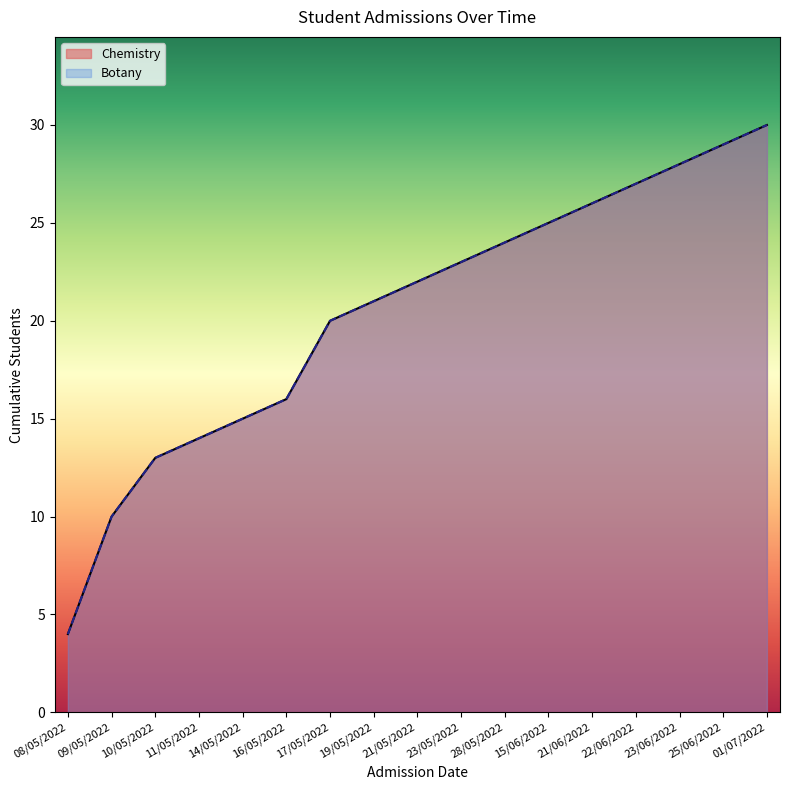

What is the maximum value for Chemistry?

30